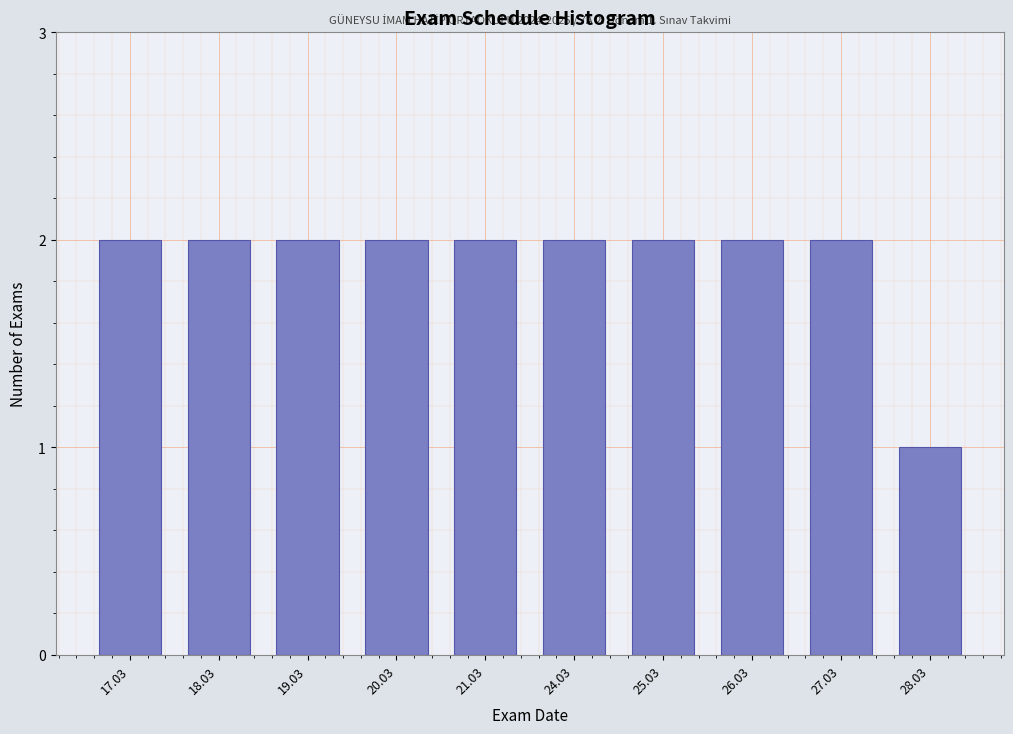

Reading left to right, extract all data points from this chart.

2	2	2	2	2	2	2	2	2	1